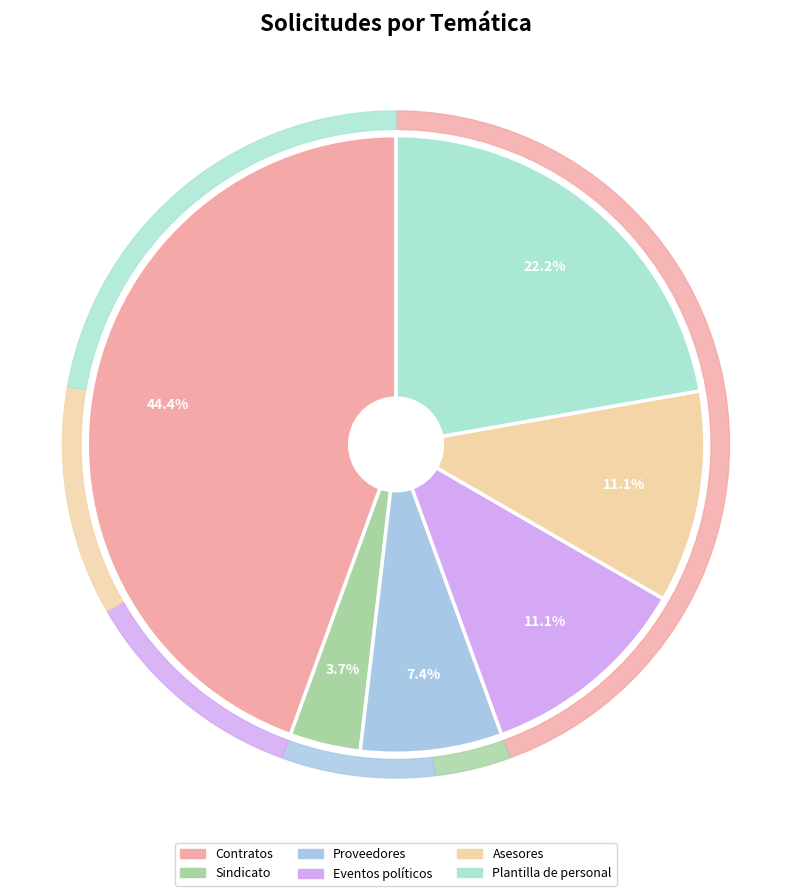

To the nearest percent, what portion does Proveedores represent?

7%